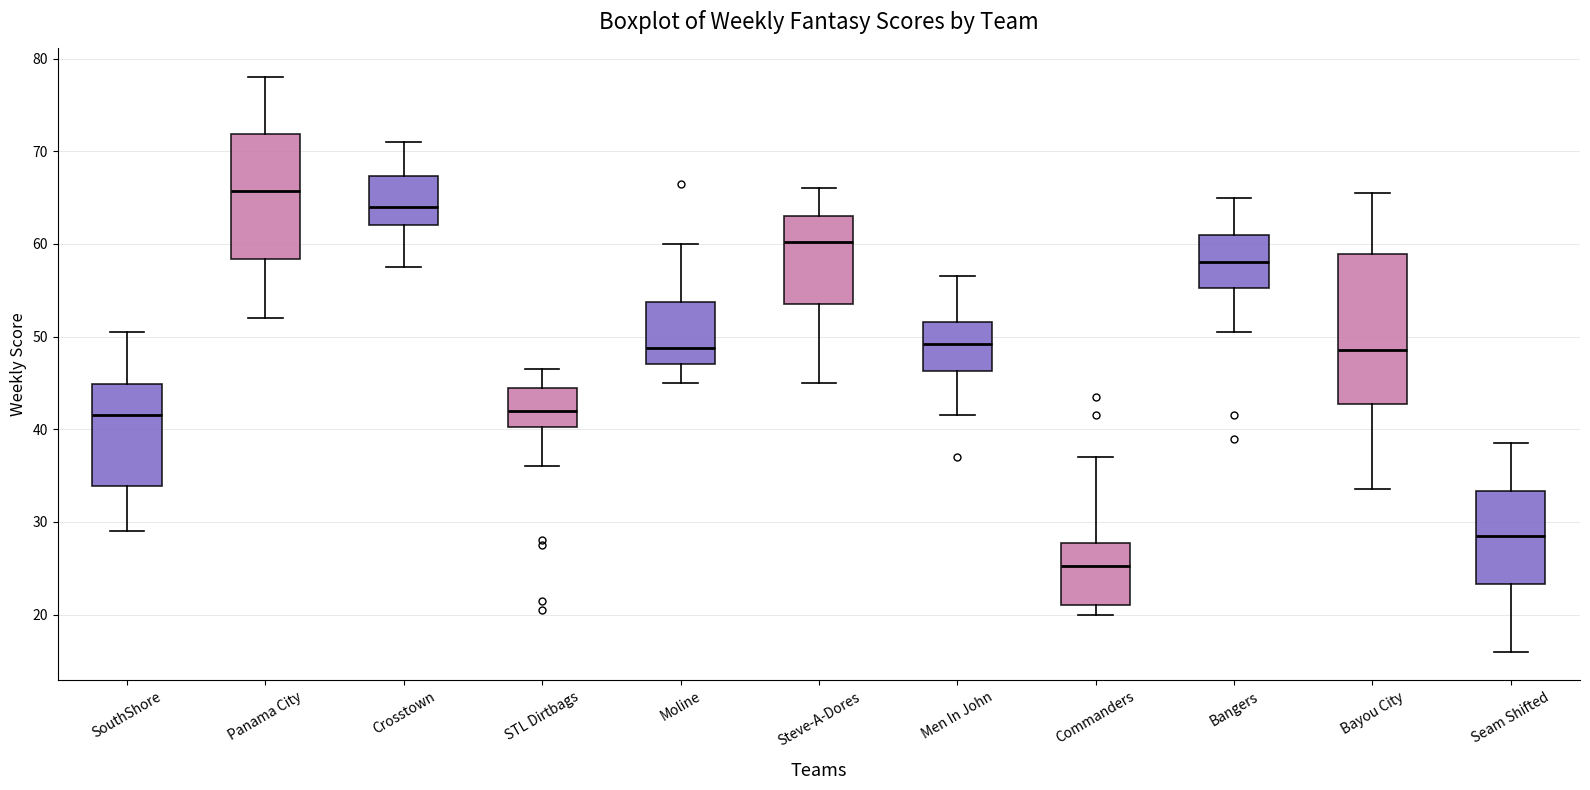

Reading left to right, transcribe this box plot: for each box, give where its median line is, the range the box spans, and where its two whiskers end, as read against the y-axis. The values are not printed on the chart, so give them approximately, as read against the axis.

SouthShore: median 42, box 34 to 45, whiskers 29 to 51
Panama City: median 66, box 58 to 72, whiskers 52 to 78
Crosstown: median 64, box 62 to 67, whiskers 58 to 71
STL Dirtbags: median 42, box 40 to 45, whiskers 36 to 47
Moline: median 49, box 47 to 54, whiskers 45 to 60
Steve-A-Dores: median 60, box 54 to 63, whiskers 45 to 66
Men In John: median 49, box 46 to 52, whiskers 42 to 57
Commanders: median 25, box 21 to 28, whiskers 20 to 37
Bangers: median 58, box 55 to 61, whiskers 51 to 65
Bayou City: median 49, box 43 to 59, whiskers 34 to 66
Seam Shifted: median 29, box 23 to 33, whiskers 16 to 39